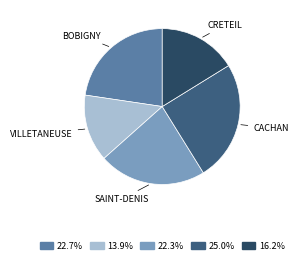

Is there a majority slice in this chart?

No